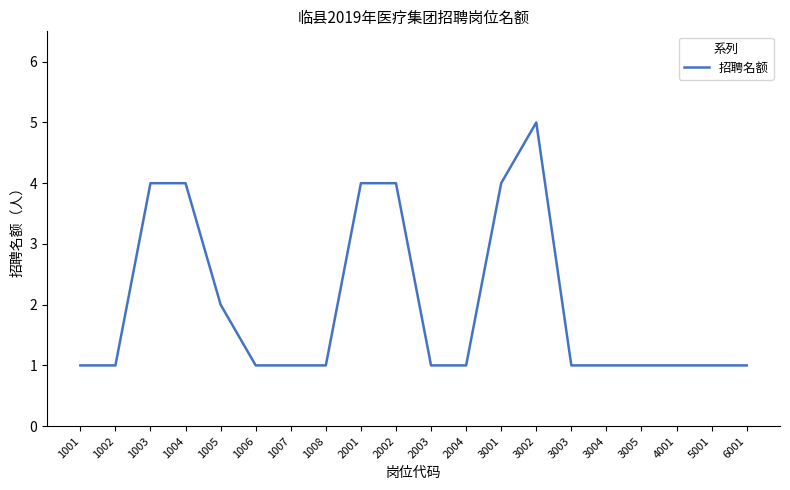

Approximately how many times larger is the value at 3005 compared to 3003?

1.0